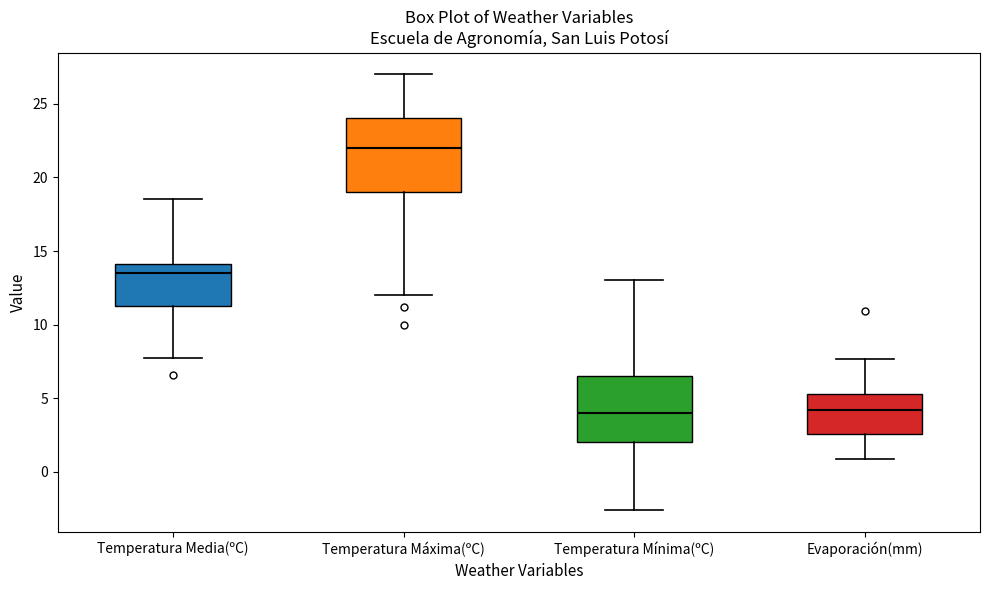

Where does the median line of the box for Temperatura Máxima(ºC) sit on the y-axis? The values are not printed on the chart, so give them approximately, as read against the axis.

22.0